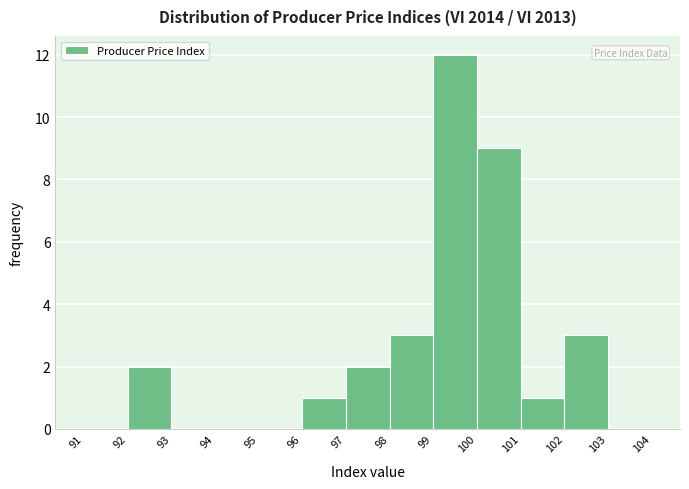

What is the height of the bar covering 98 to 99 on the x-axis? The values are not printed on the chart, so give them approximately, as read against the axis.

3